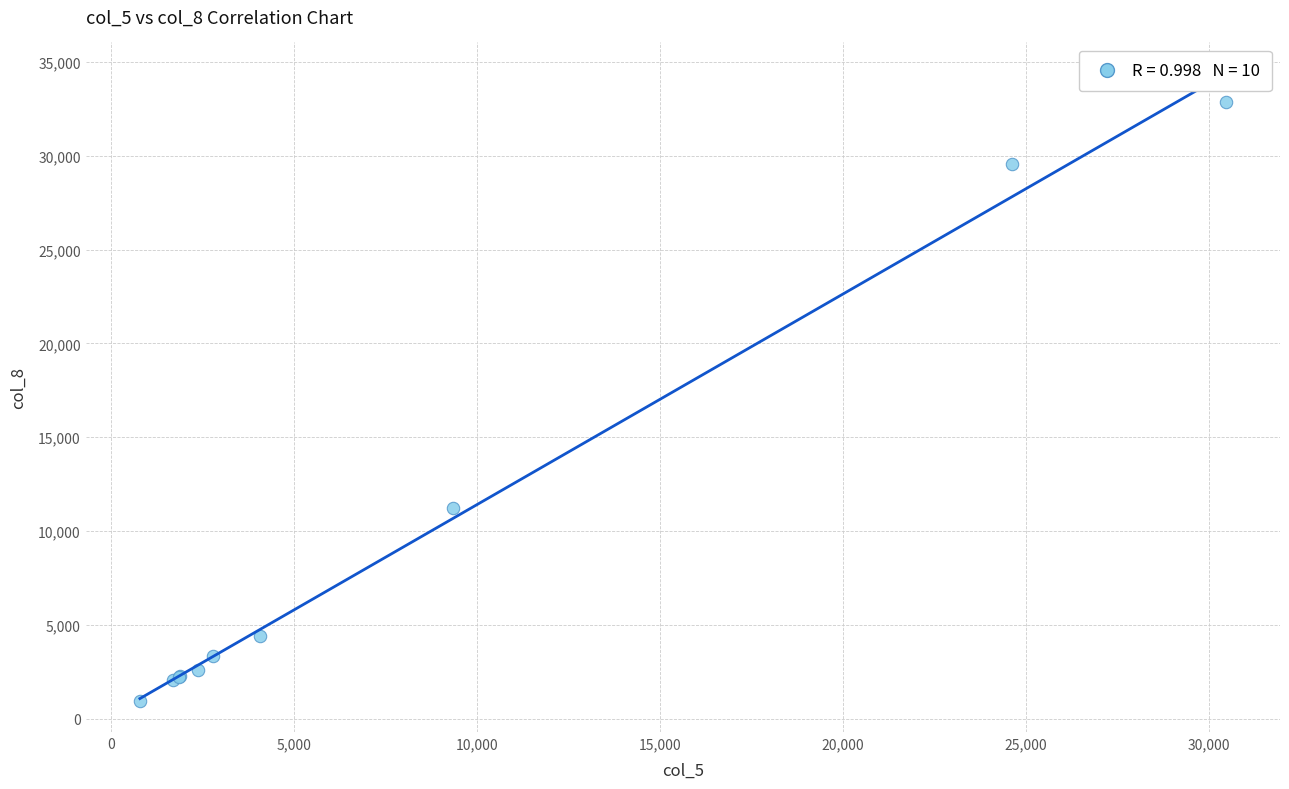

What Y value in the scatter plot is closest to 16922?

11228.5